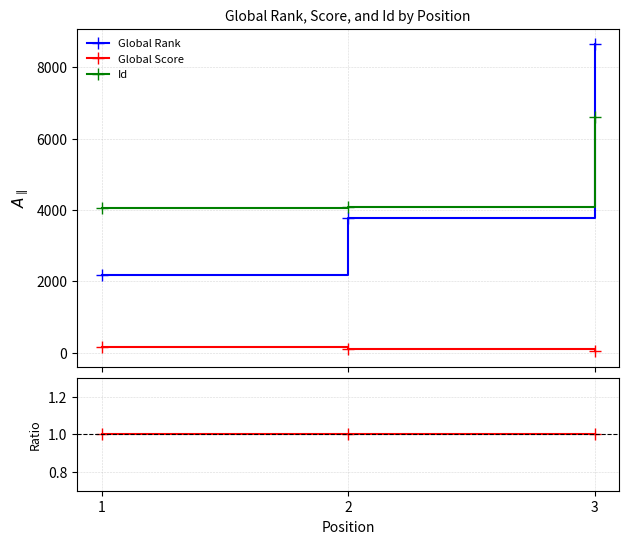

Which series has the widest spread of values?

Global Rank